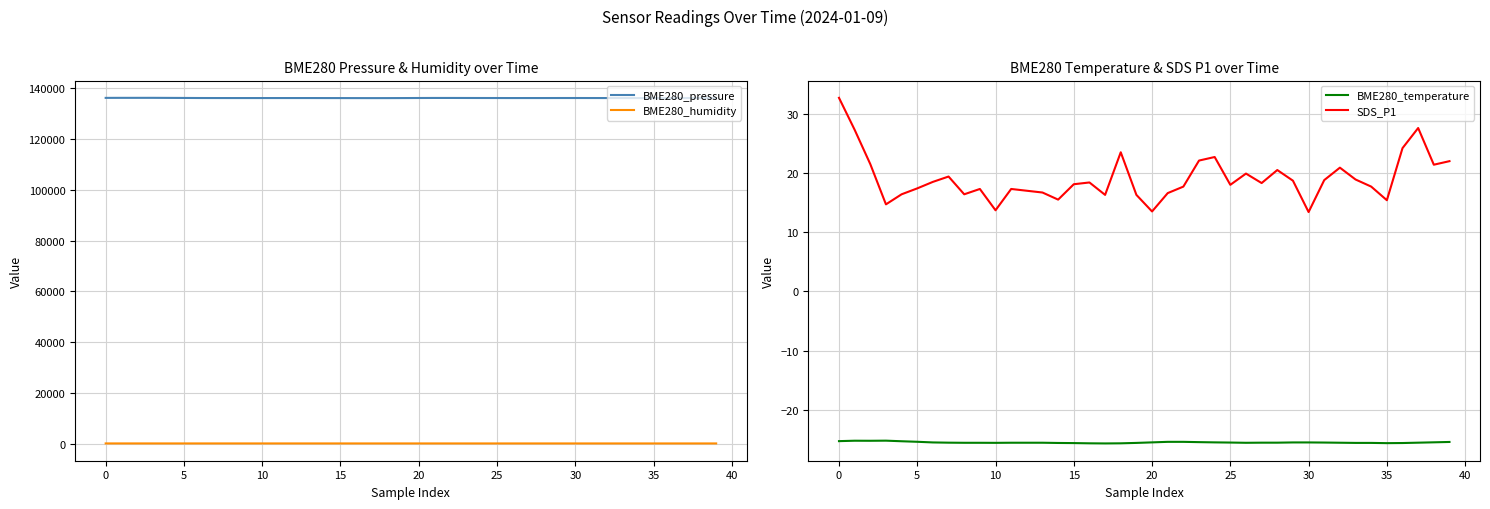

The value of SDS_P1 at 35 is 15.4. True or false?

True